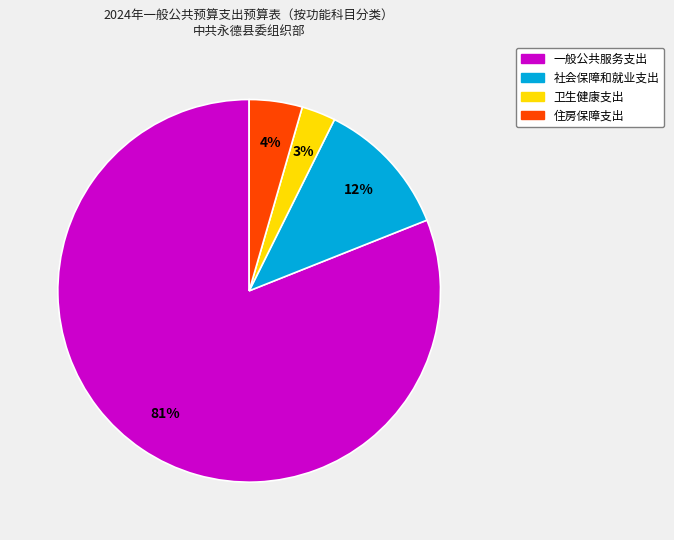

Which has a higher value, 卫生健康支出 or 住房保障支出?

住房保障支出